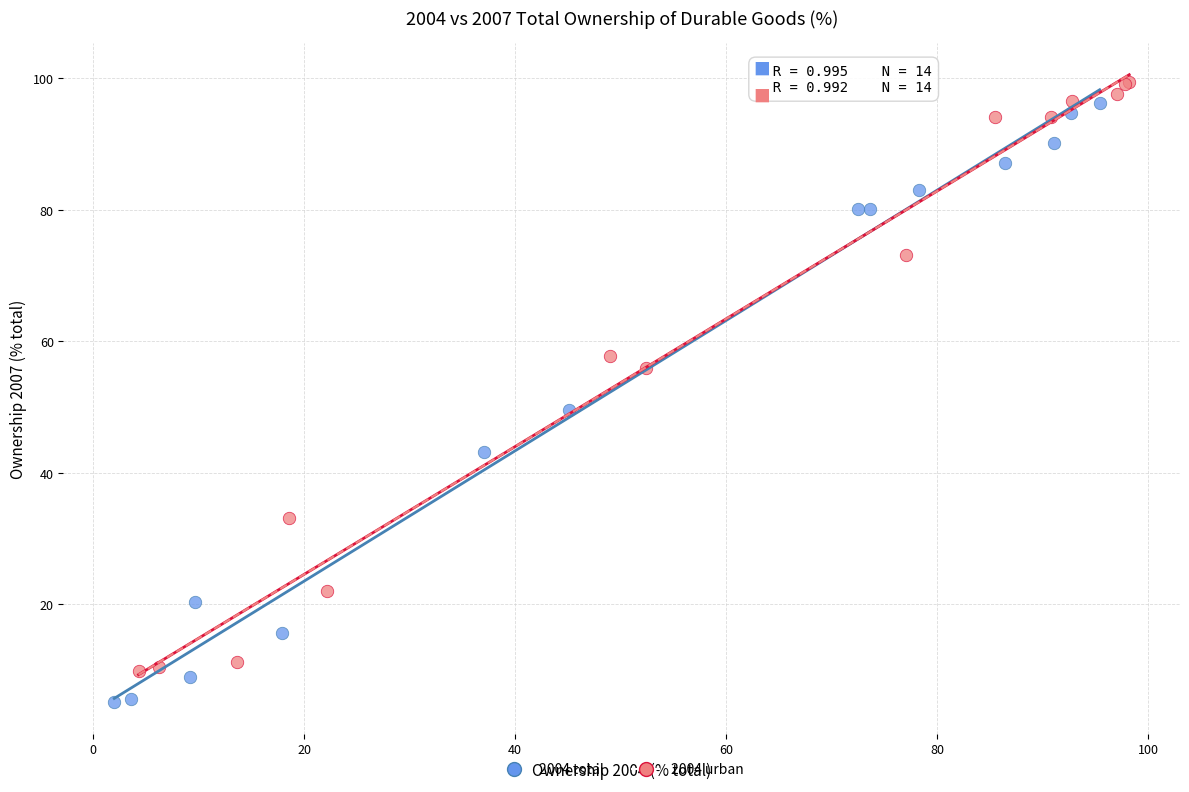

Which series contains the lowest Y value?

2004 total